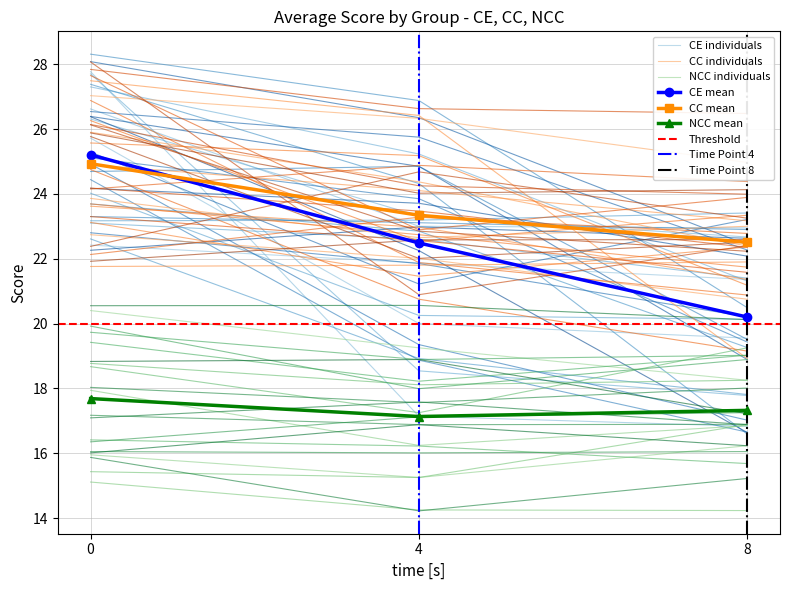

At which label is NCC individuals closest to 19?

4